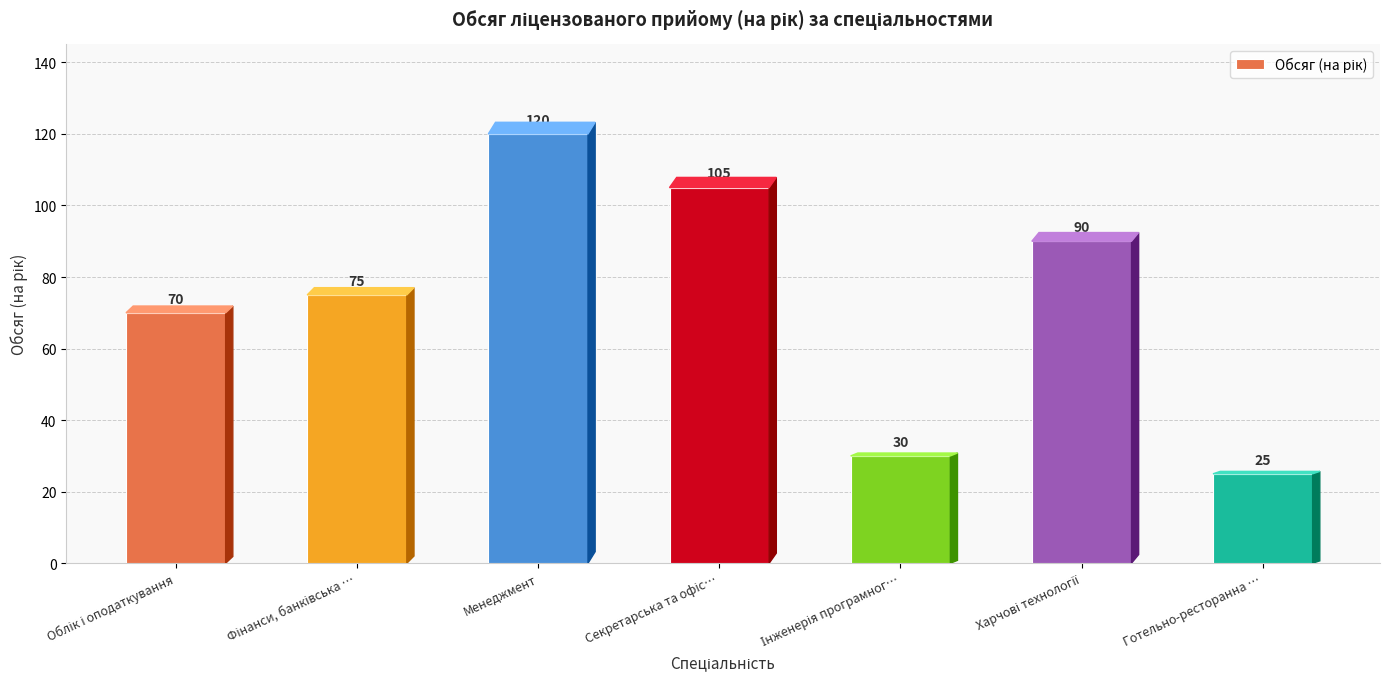

Is it true that the value at Готельно-ресторанна … is 41?

False